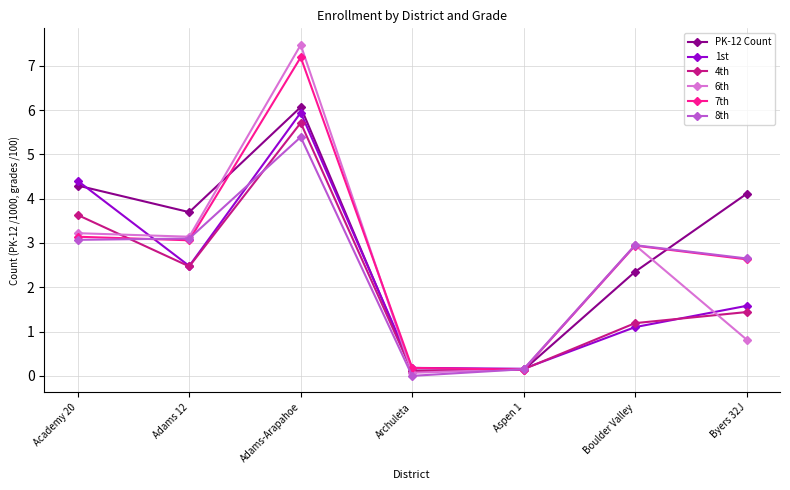

In 4th, how many points are higher than both neighbors (excluding endpoints)?

1